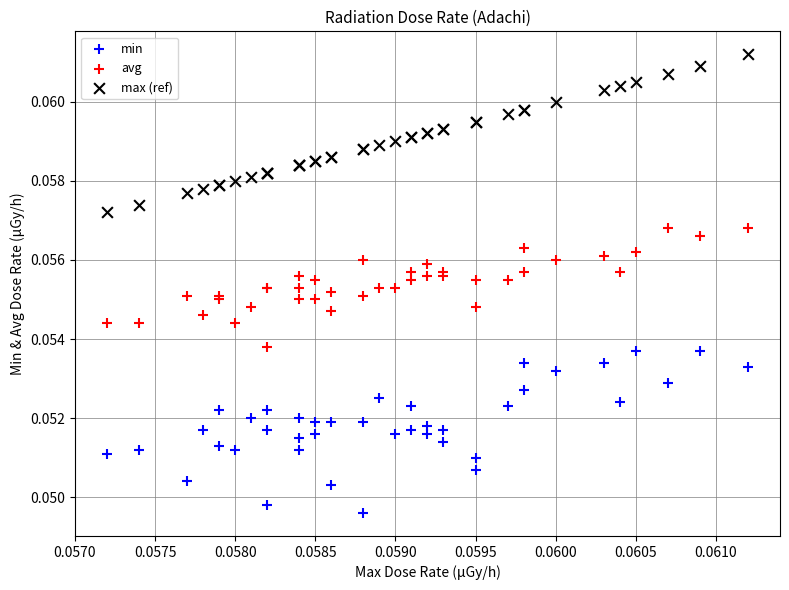

Which series reaches the minimum Y coordinate?

min